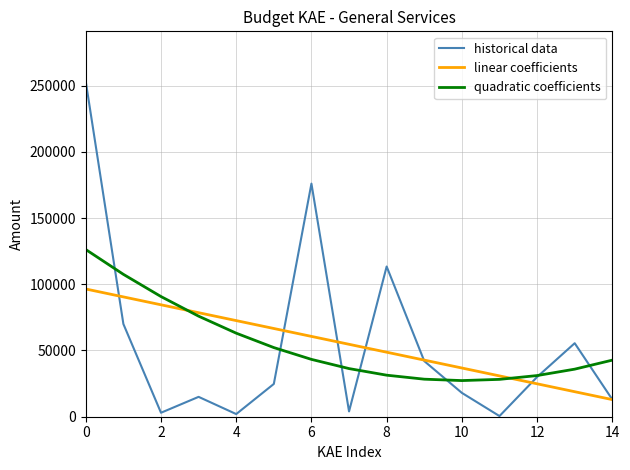

What is the maximum value for quadratic coefficients?

126222.6